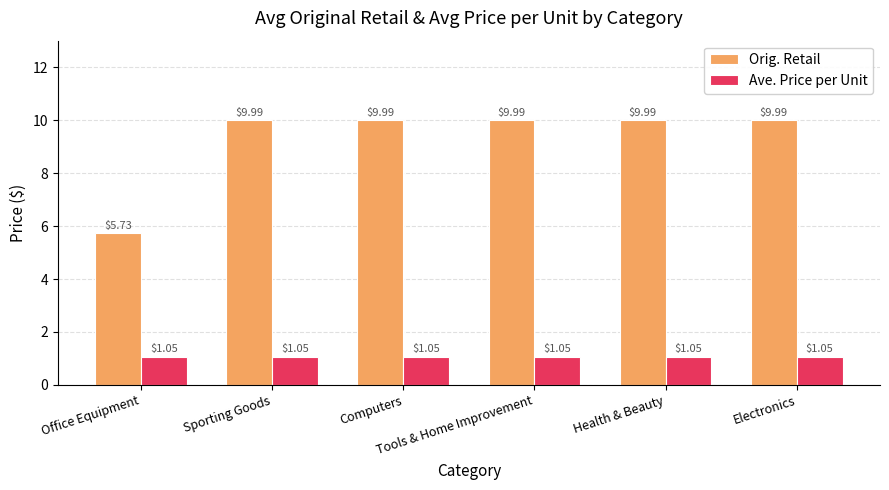

Which series has the largest total across all categories?

Orig. Retail